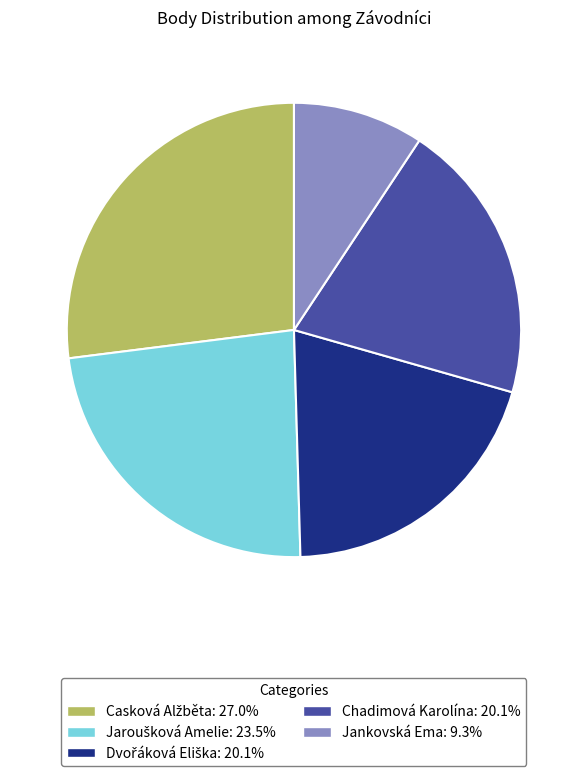

Is Jankovská Ema the majority of the pie?

No